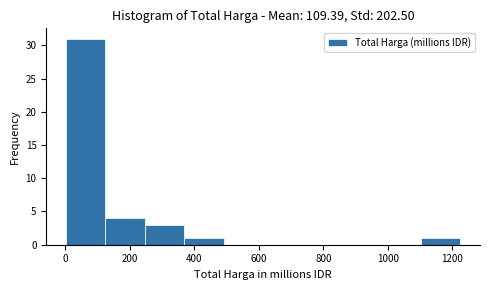

Reading left to right, transcribe this chart: for each bar, give the range it covers on the x-axis and its height. Neither the bar edges nor the heights are printed on the chart, so give them approximately, as read against the axes.

0 to 120: 31
120 to 240: 4
240 to 360: 3
360 to 500: 1
500 to 620: 0
620 to 740: 0
740 to 860: 0
860 to 980: 0
980 to 1100: 0
1100 to 1220: 1